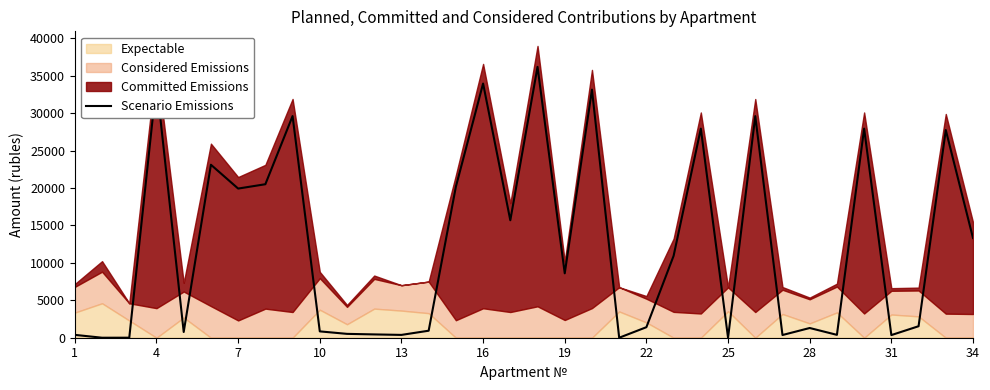

Reading left to right, extract all data points from this chart.

381.4	0.0	4.2	34086.2	766.6	23113.4	19930.3	20509.4	29616.0	847.7	515.2	441.6	376.8	936.7	20178.7	33962.2	15693.7	36192.3	8607.0	33148.4	0.0	1408.0	10944.0	27939.6	0.0	29607.3	360.0	1298.3	384.0	27939.6	351.9	1536.0	27753.4	13319.3